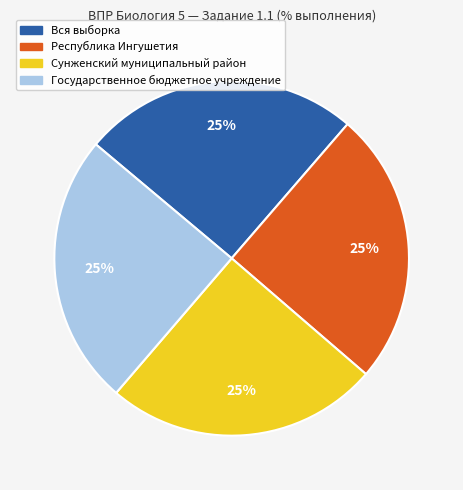

Is there any slice that represents more than half of the pie?

No